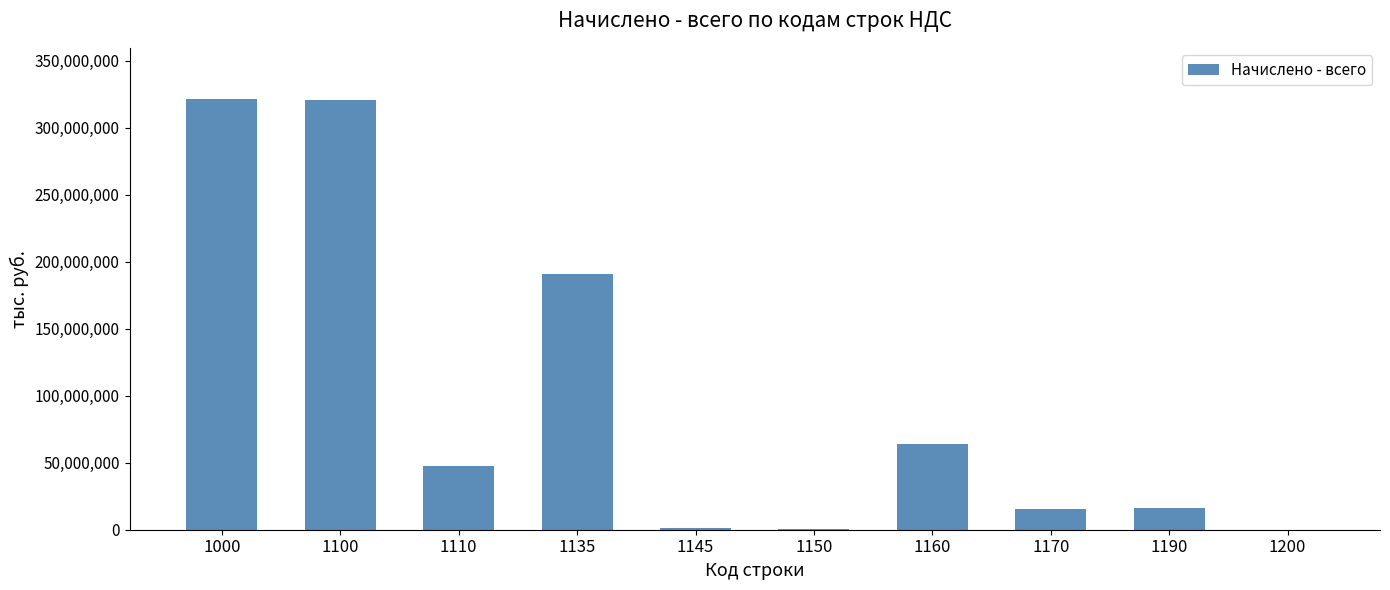

How many categories are shown in the chart?

10